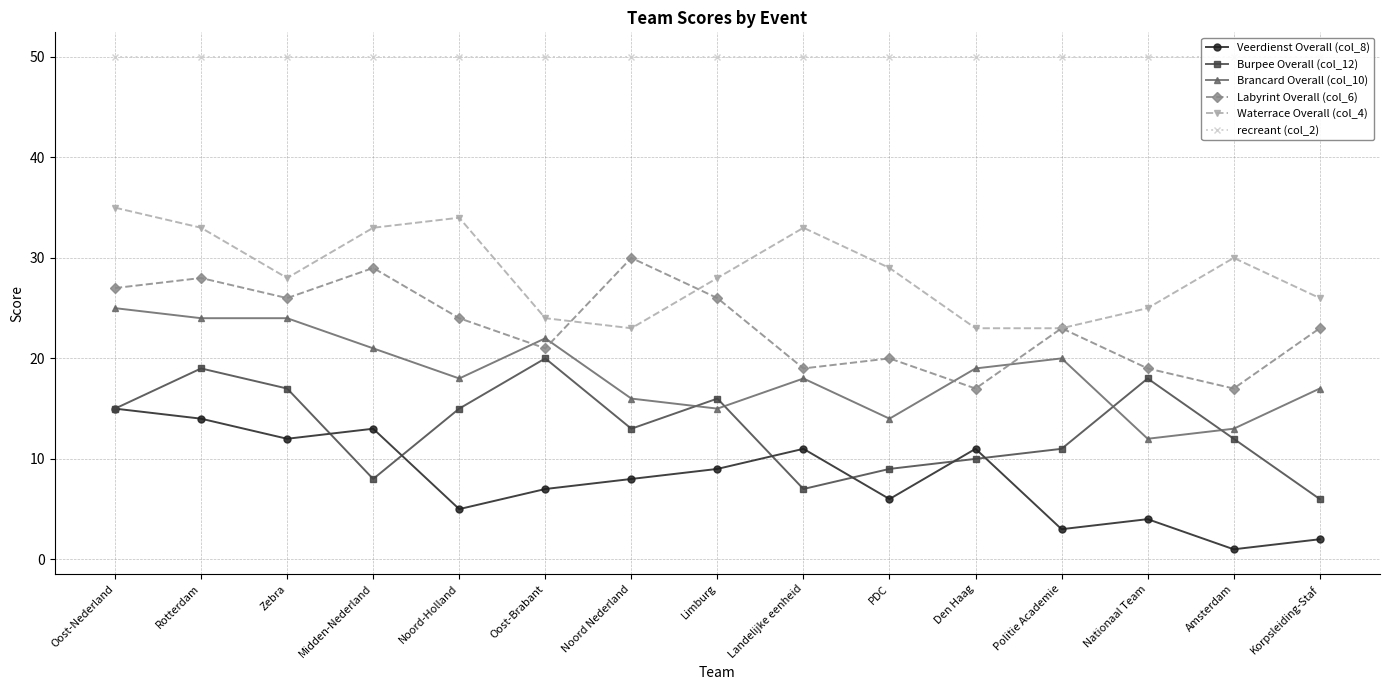

How many lines are shown in the chart?

6